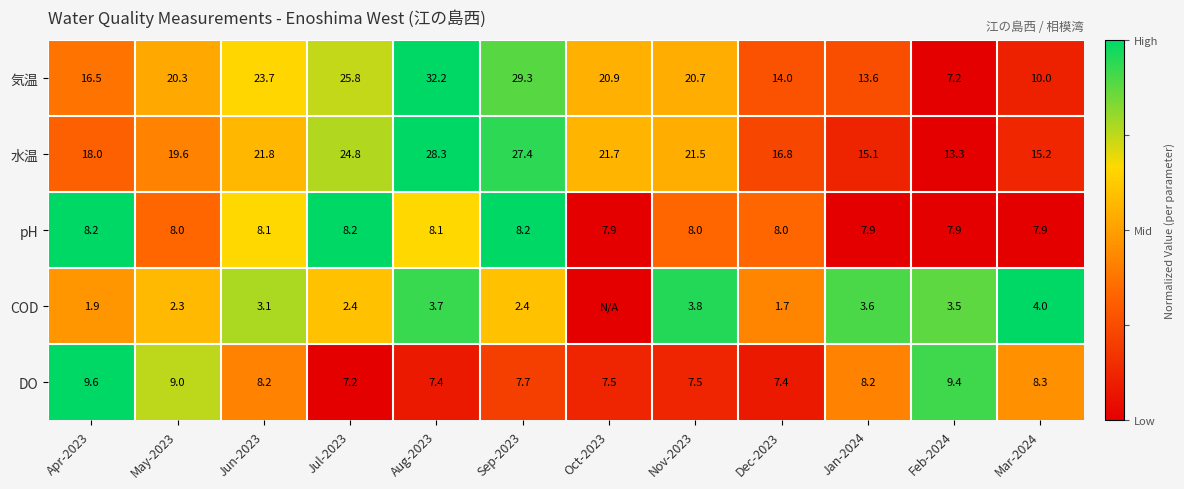

What value does the 水温 series have at Jun-2023?

21.8